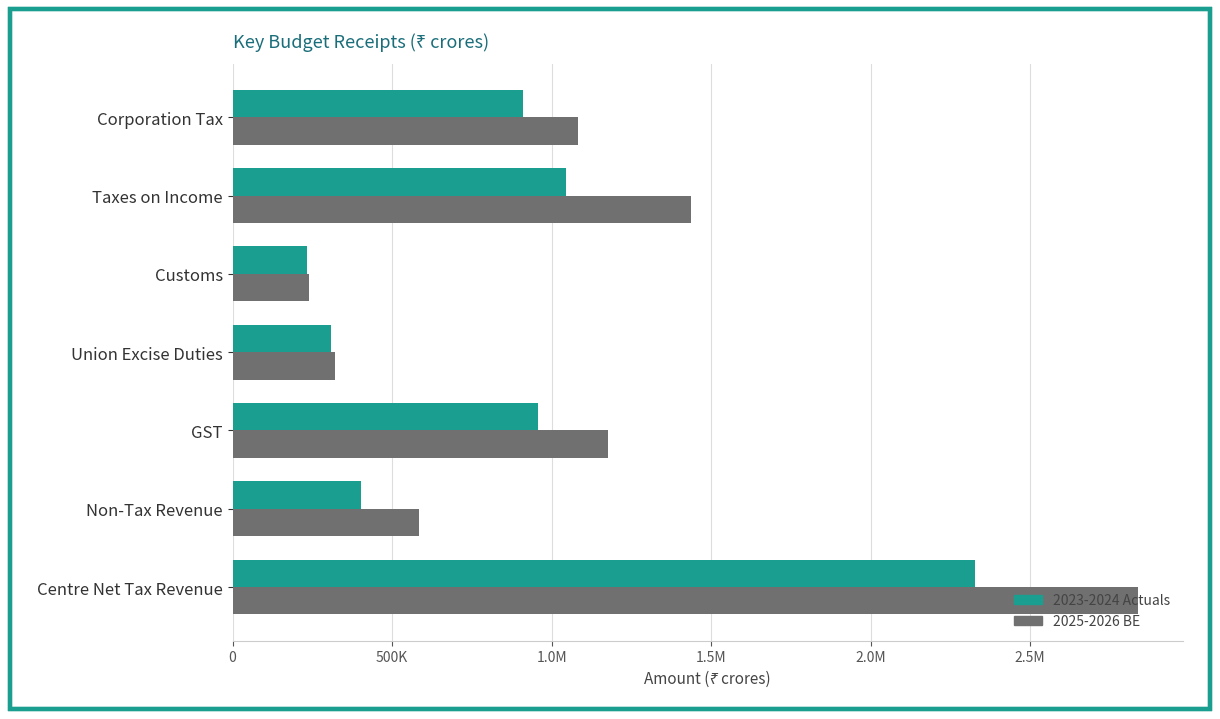

What are all the series names shown in the legend?

2023-2024 Actuals, 2025-2026 BE